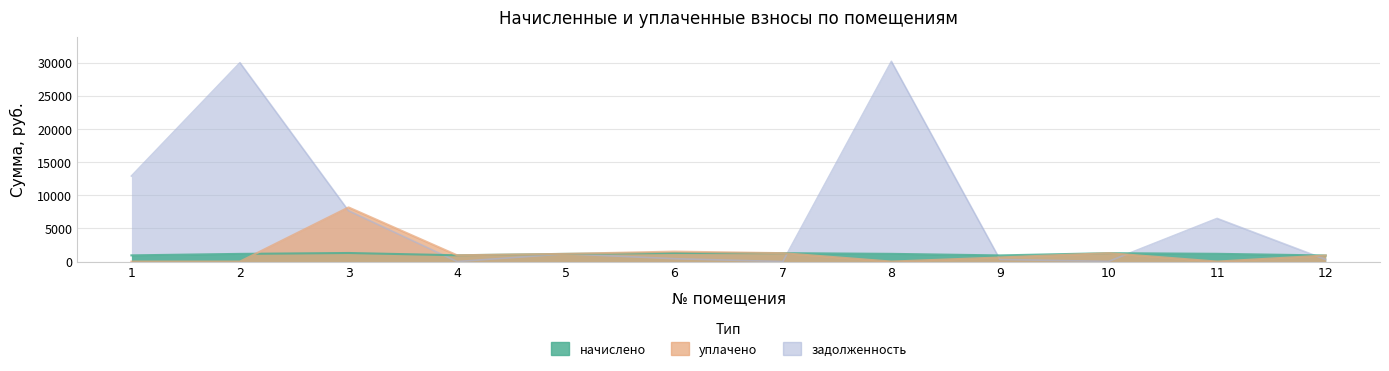

What is the total value across all series at 7?

2531.3